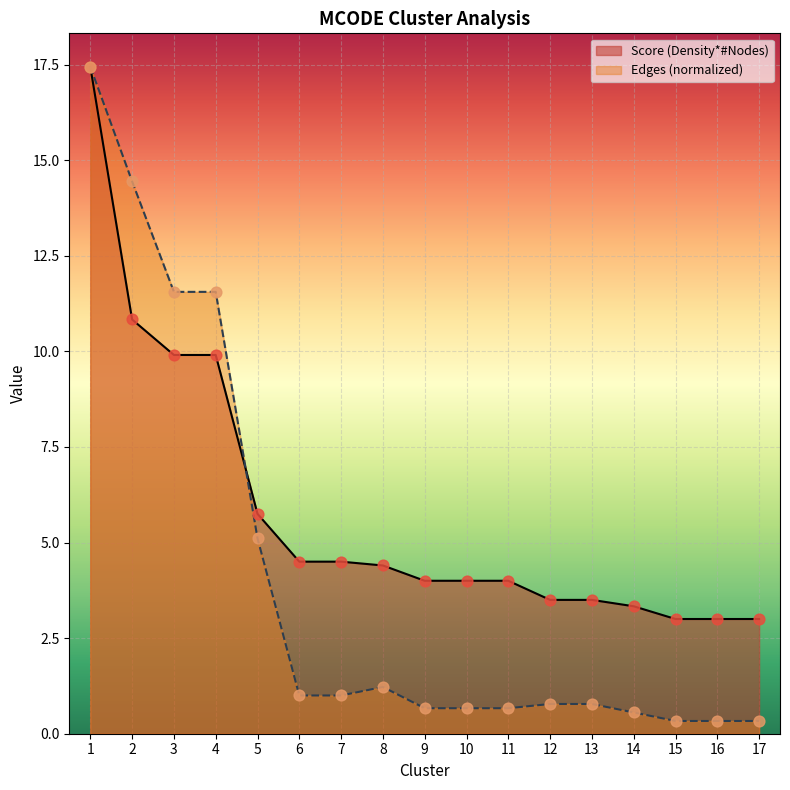

At which category is the sum across all series the highest?

1